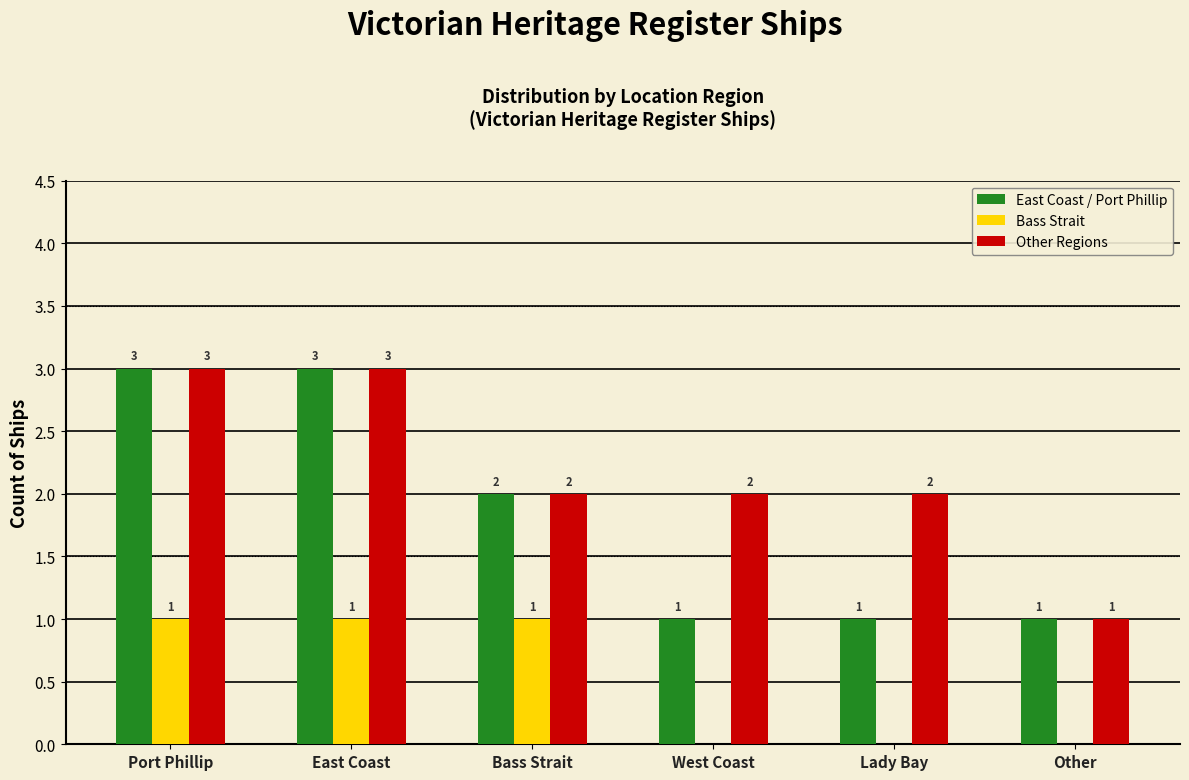

Reading right to left, transcribe all the data shown in this chart.

East Coast / Port Phillip: Other=1	Lady Bay=1	West Coast=1	Bass Strait=2	East Coast=3	Port Phillip=3
Bass Strait: Other=0	Lady Bay=0	West Coast=0	Bass Strait=1	East Coast=1	Port Phillip=1
Other Regions: Other=1	Lady Bay=2	West Coast=2	Bass Strait=2	East Coast=3	Port Phillip=3